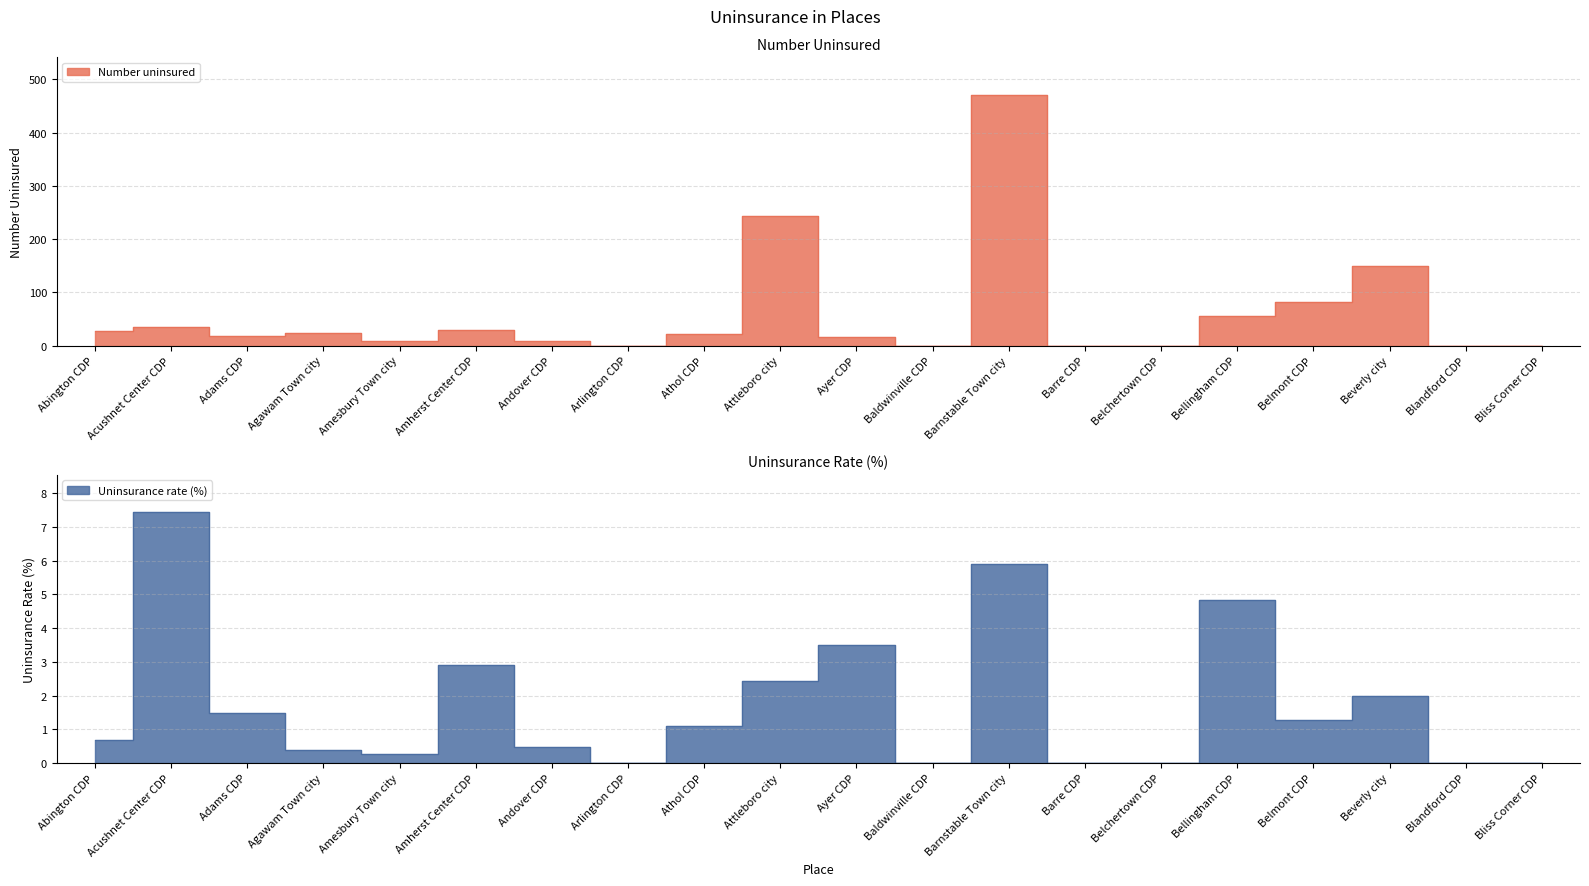

Where is Number uninsured nearest to the value 235?

Attleboro city